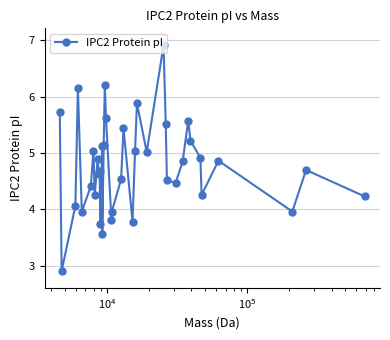

What is the greatest value displayed?

6.9